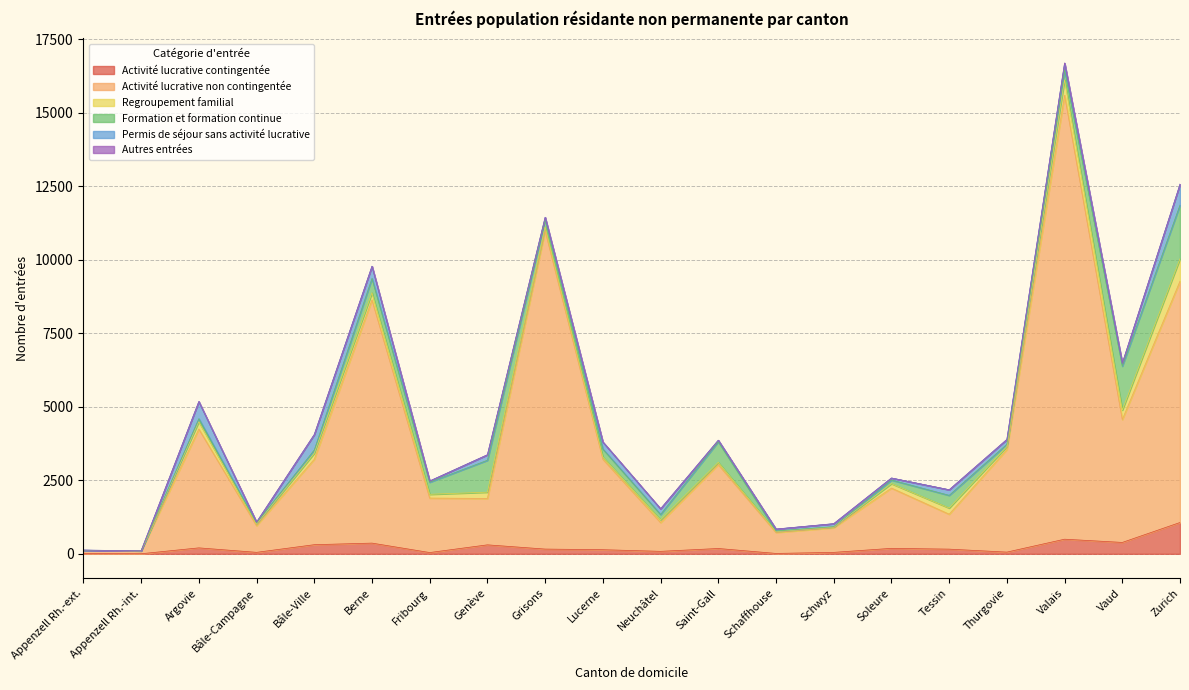

What is the value of the Permis de séjour sans activité lucrative point at the 14th from the left?

101